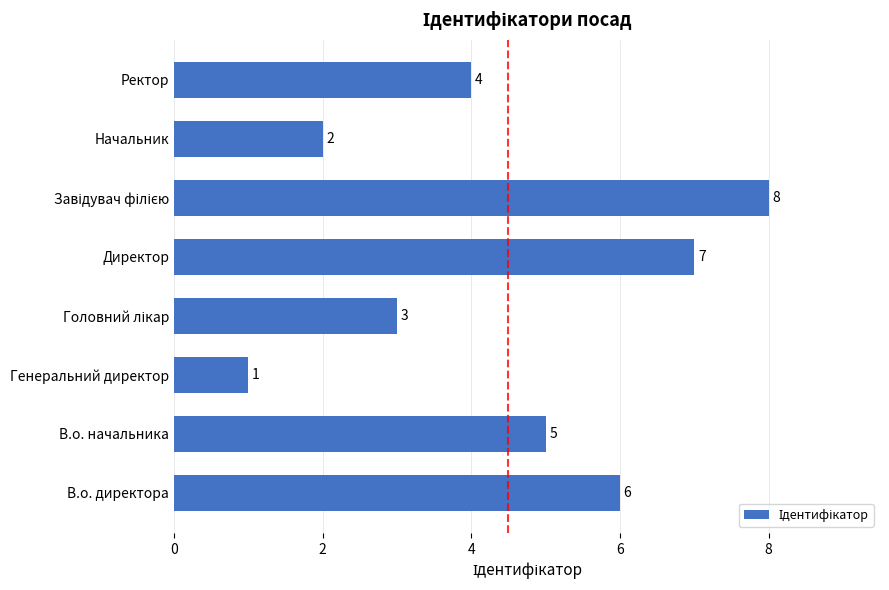

Where is the data nearest to the value 4?

Ректор